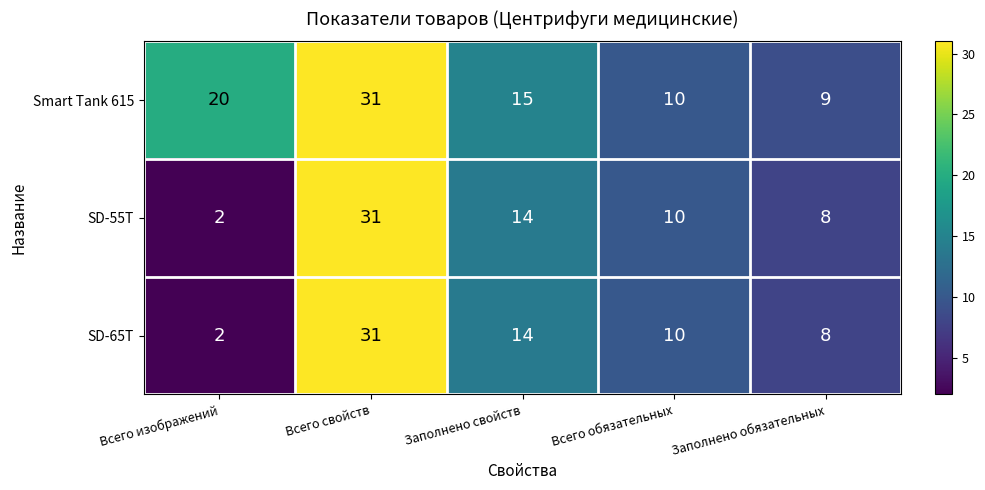

Where is SD-65T nearest to the value 16?

Заполнено свойств